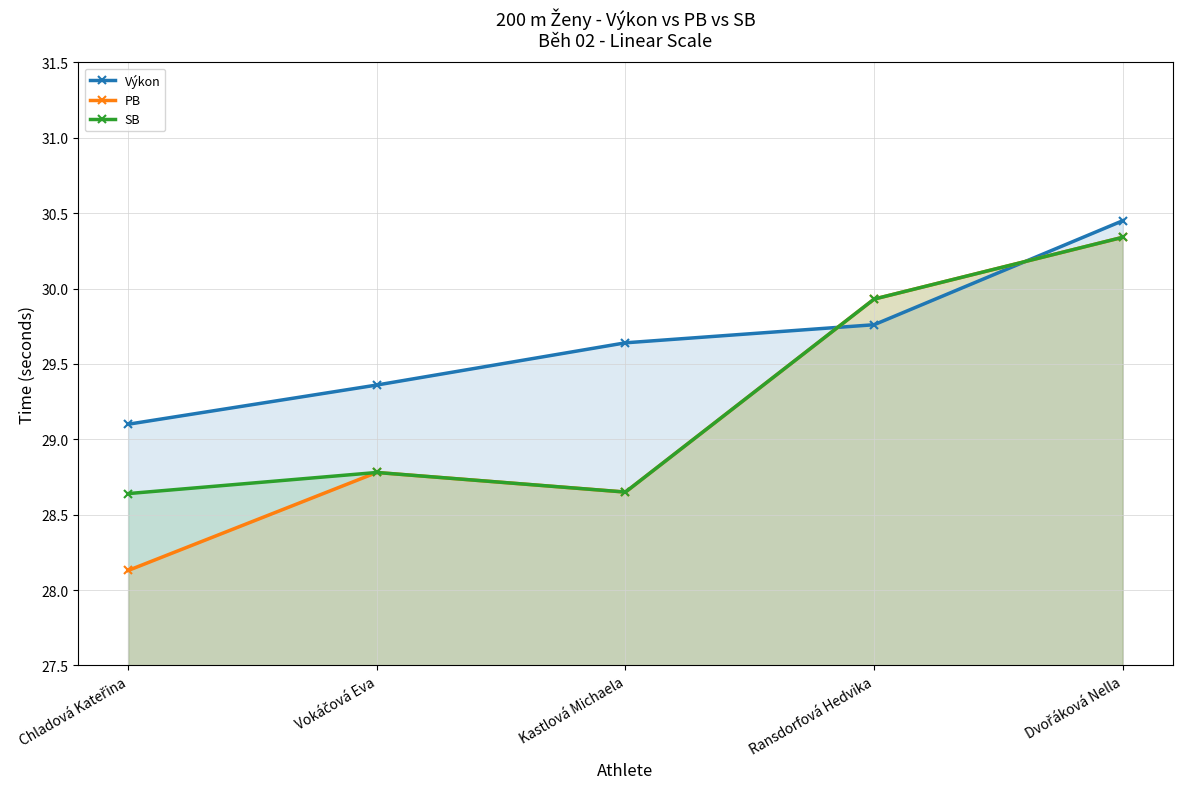

How many interior local peaks does the PB series have?

1